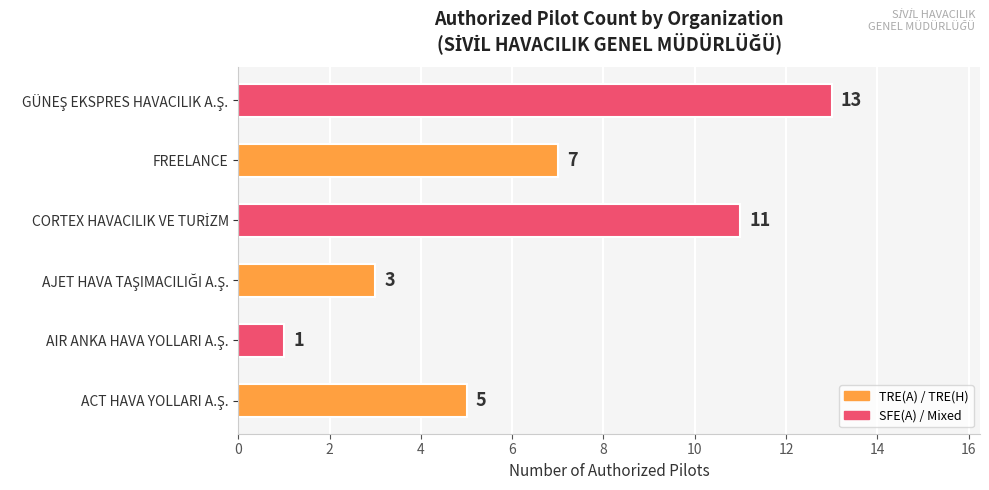

What is the difference between the maximum and second lowest values?

10